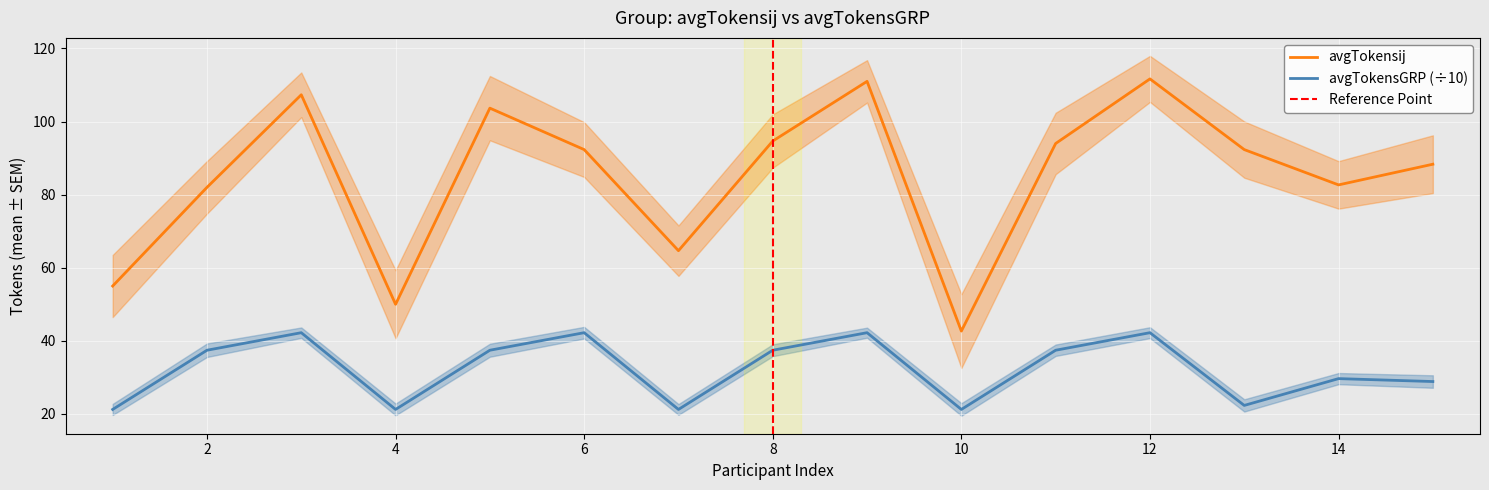

Between 14 and 7, which is larger?

14